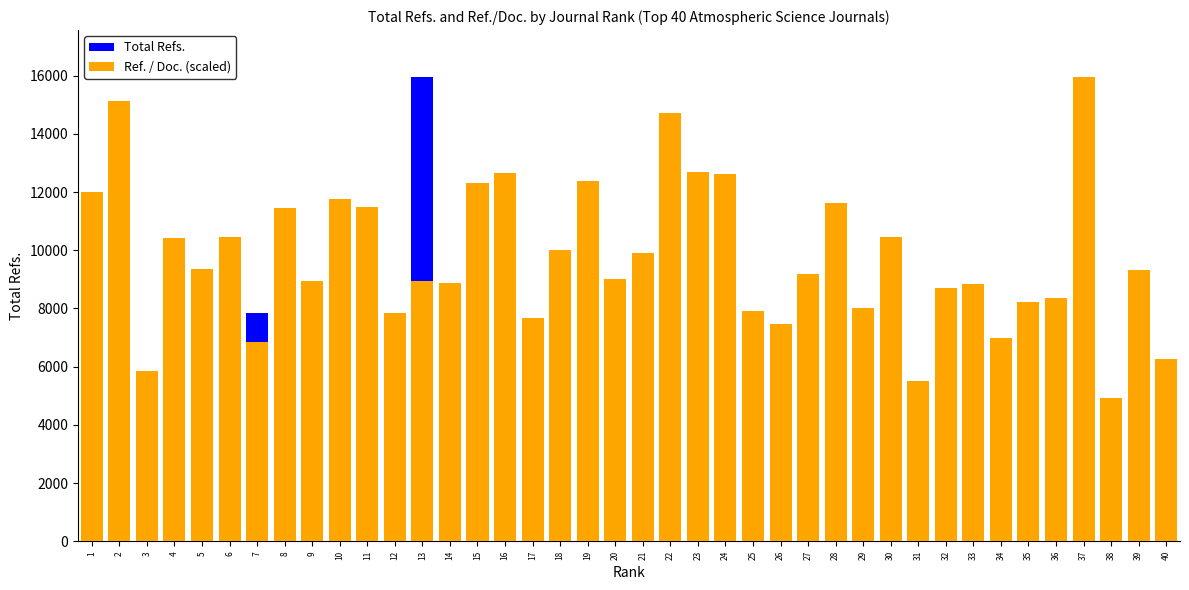

Rank the series by their maximum value, from lowest to highest.

Total Refs., Ref. / Doc. (scaled)